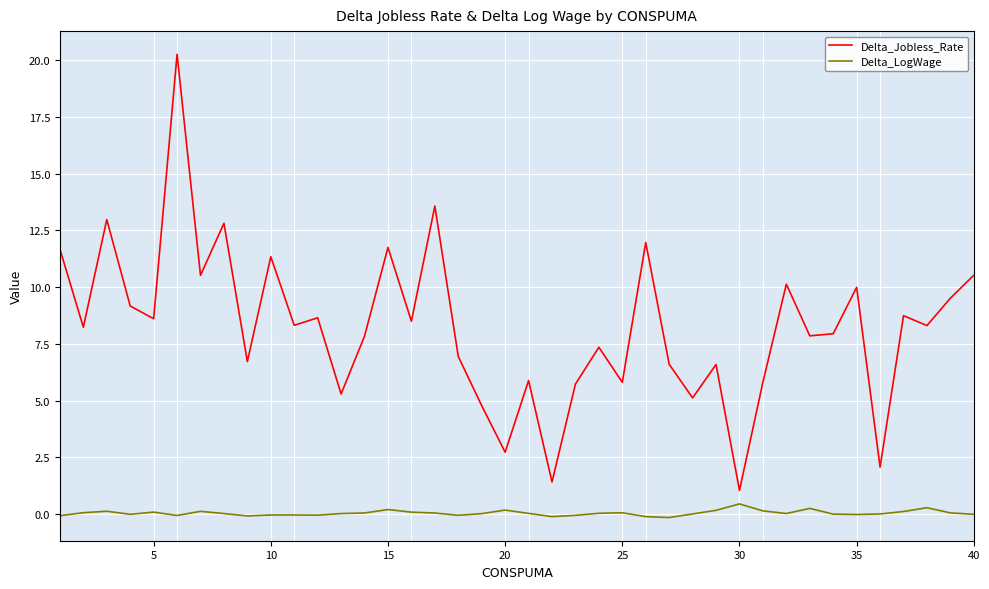

Is this an area chart (filled region under the line)?

No